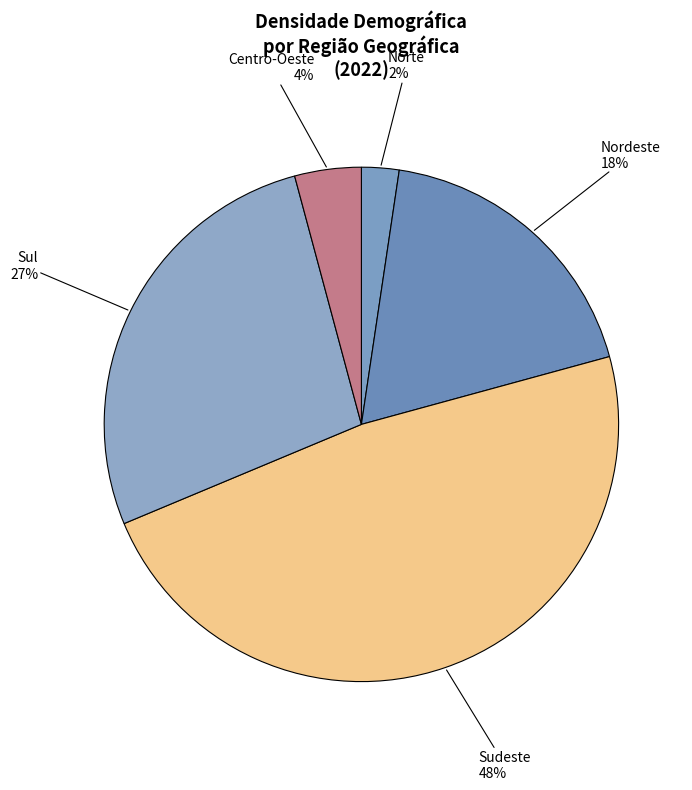

Is there a majority slice in this chart?

No